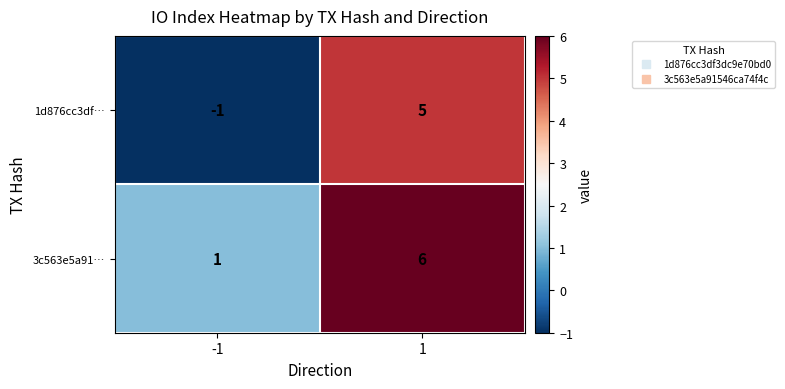

What is the difference between the maximum and minimum values in the 1d876cc3df… series?

6